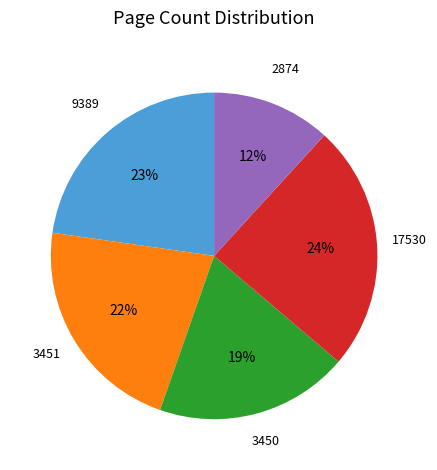

Is there any slice that represents more than half of the pie?

No